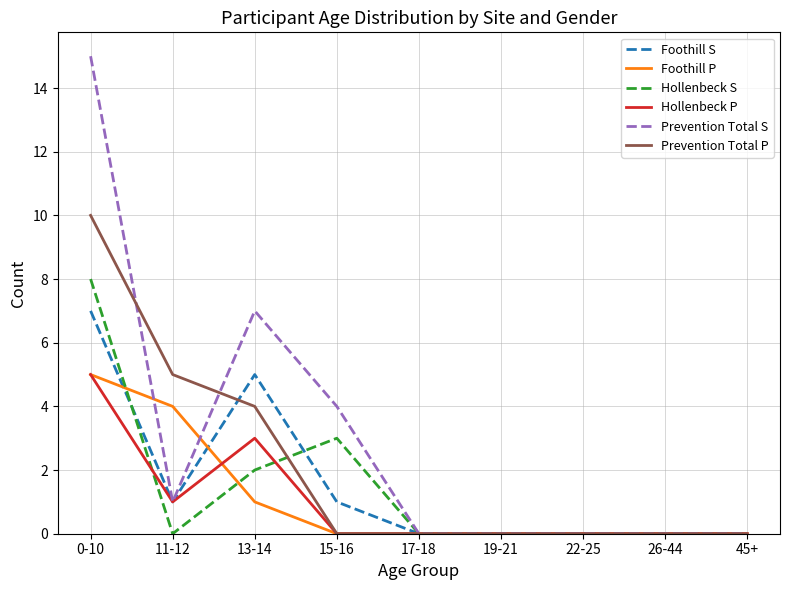

The value of Hollenbeck S at 45+ is 5. True or false?

False